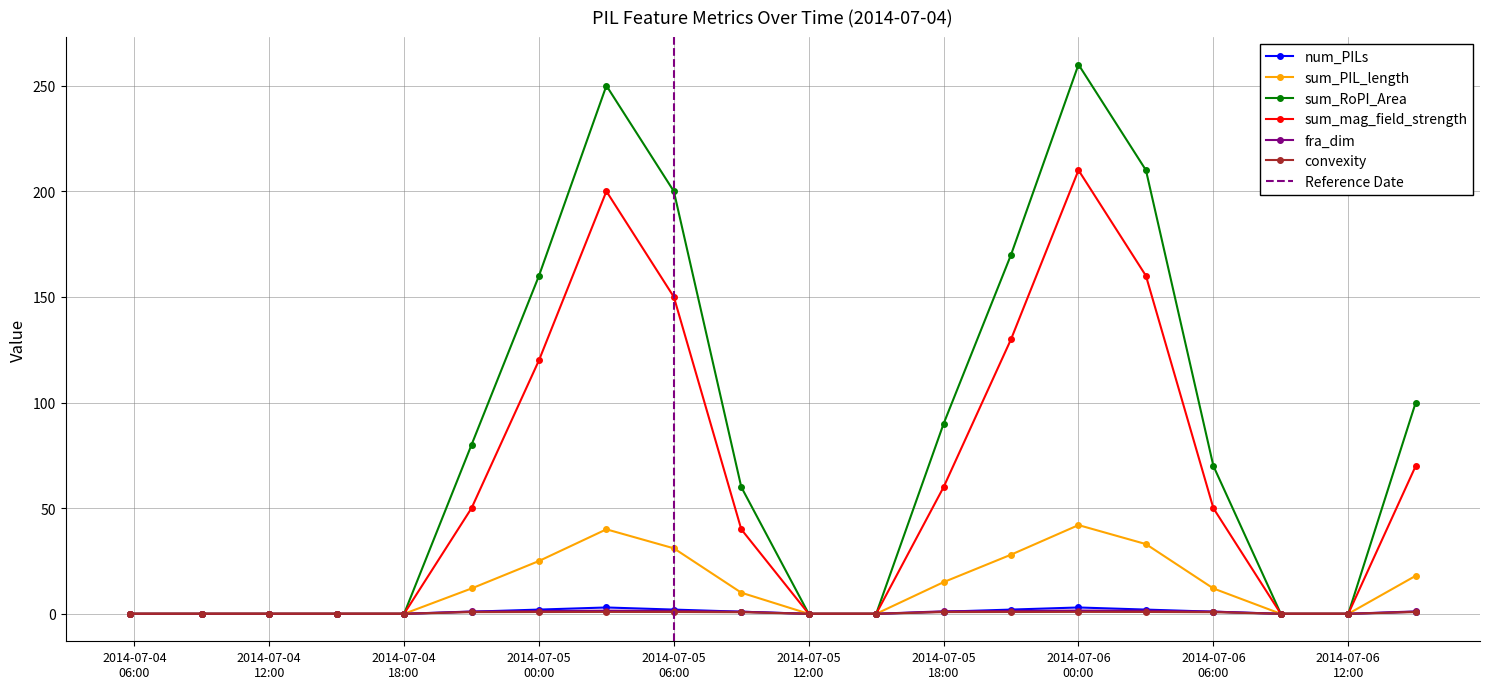

Is the value of sum_mag_field_strength at 2014-07-05 18:00 greater than the value of convexity at 2014-07-05 15:00?

Yes